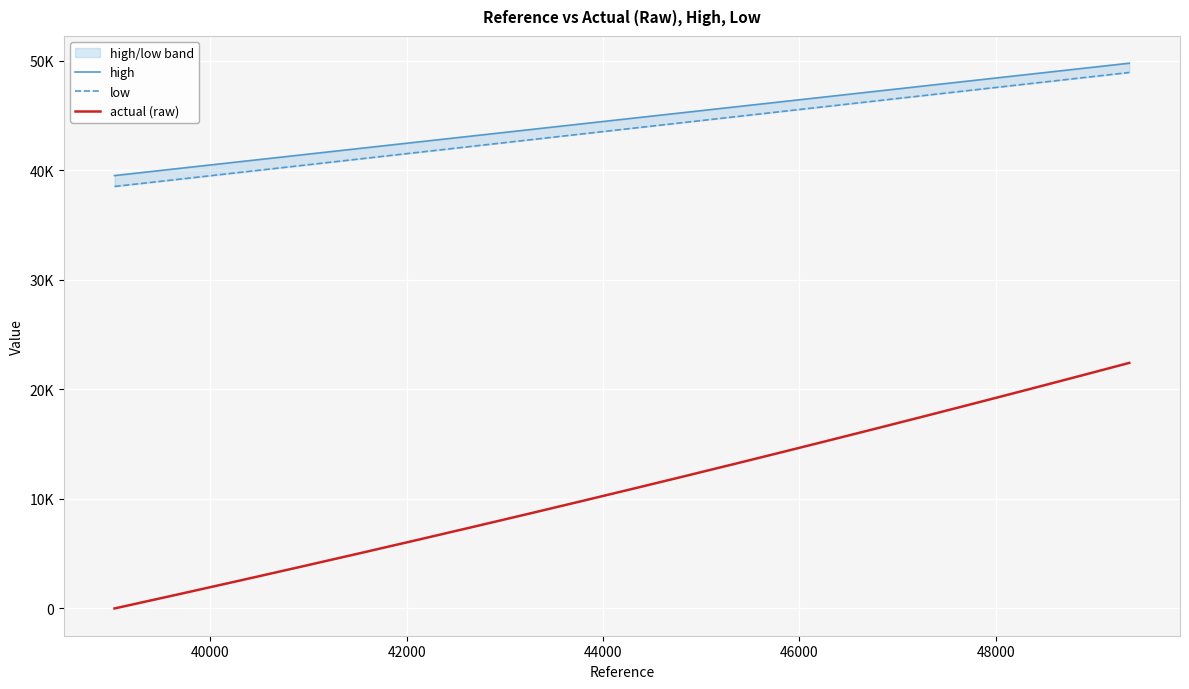

What are all the series names shown in the legend?

high, low, actual (raw)